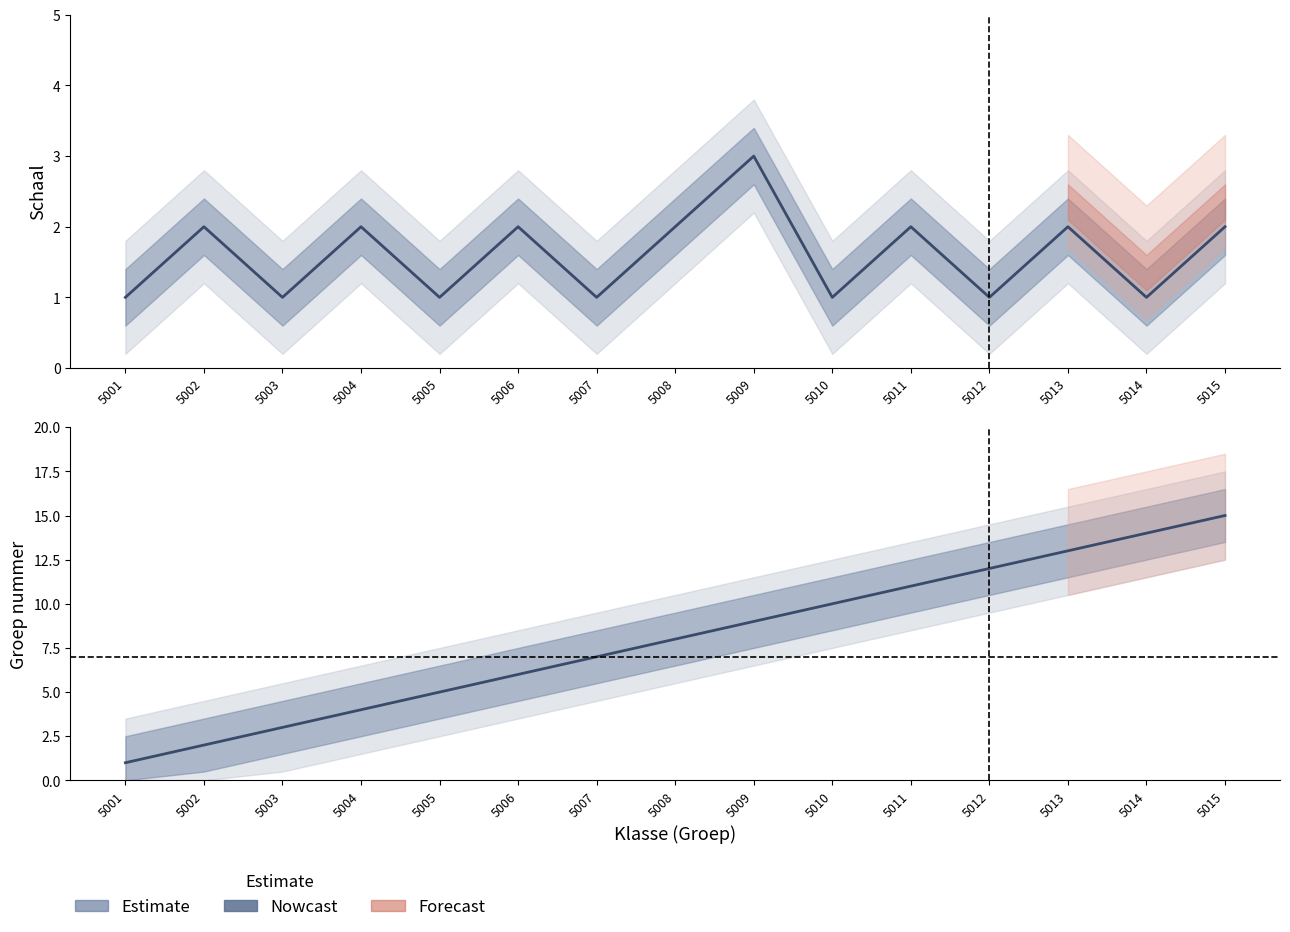

What is the total value across all series at 5007?

8